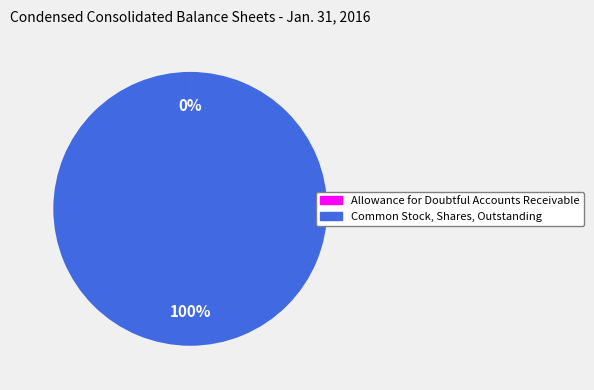

To the nearest percent, what percentage of the pie is Common Stock, Shares, Outstanding?

100%